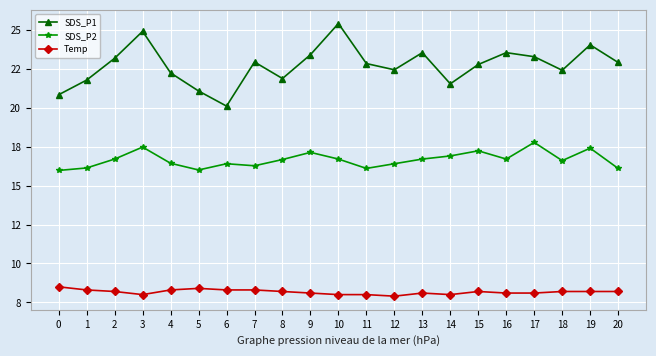

Is the value of SDS_P2 at 20 greater than the value of SDS_P1 at 11?

No